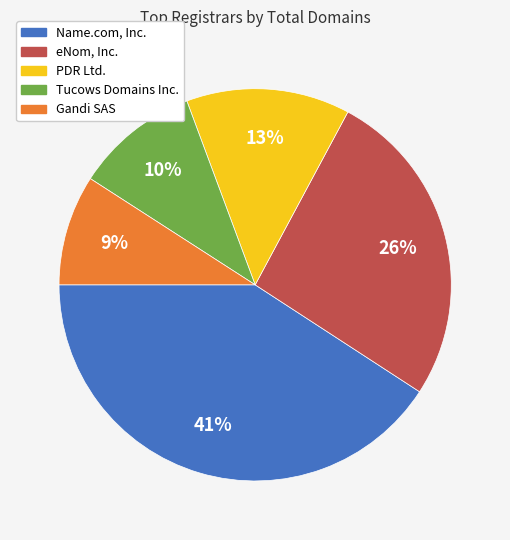

Do eNom, Inc. and Tucows Domains Inc. together represent more than half of the pie?

No